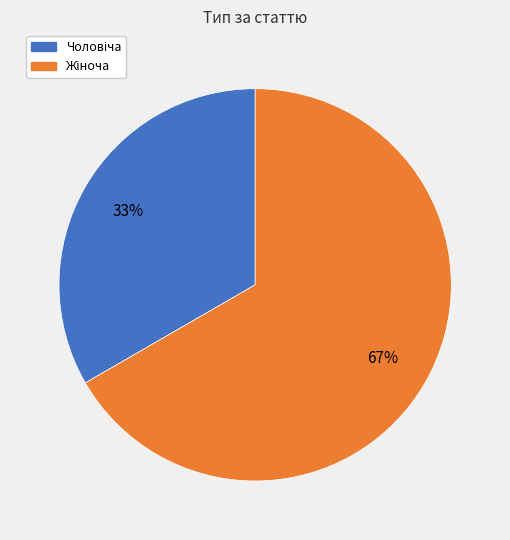

To the nearest percent, what is the average slice percentage?

50%